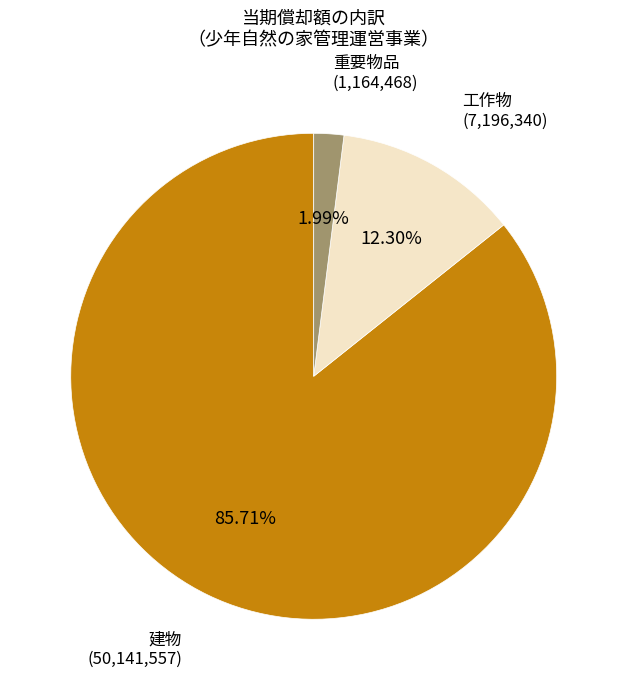

How many slices are in this pie chart?

3